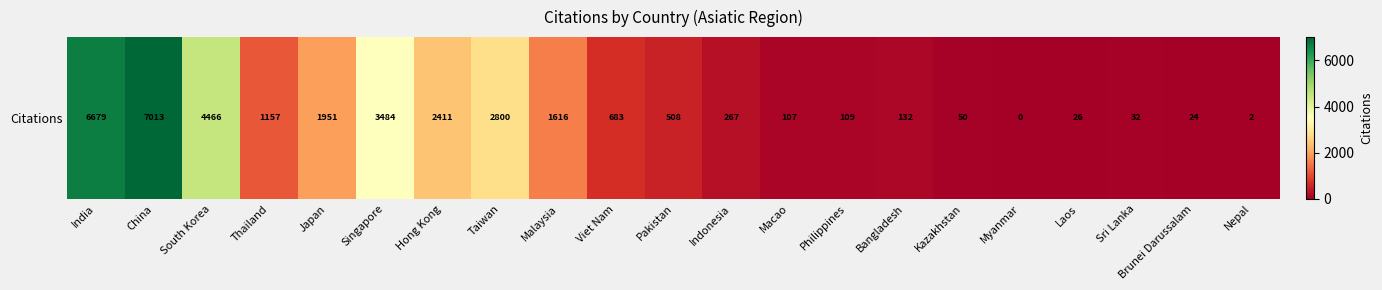

Reading right to left, what are all the values shown in this chart?

2	24	32	26	0	50	132	109	107	267	508	683	1616	2800	2411	3484	1951	1157	4466	7013	6679